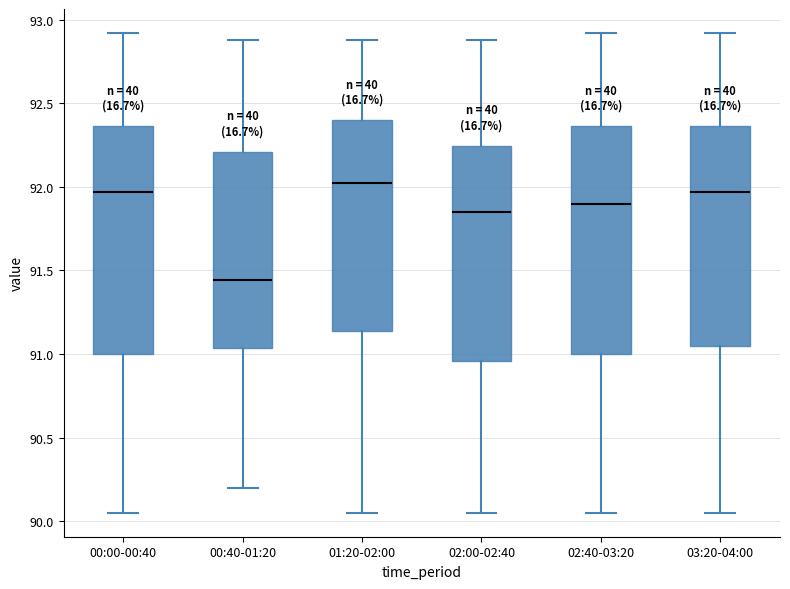

Reading left to right, transcribe this box plot: for each box, give where its median line is, the range the box spans, and where its two whiskers end, as read against the y-axis. The values are not printed on the chart, so give them approximately, as read against the axis.

00:00-00:40: median 91.95, box 91.00 to 92.35, whiskers 90.05 to 92.90
00:40-01:20: median 91.45, box 91.05 to 92.20, whiskers 90.20 to 92.90
01:20-02:00: median 92.00, box 91.15 to 92.40, whiskers 90.05 to 92.90
02:00-02:40: median 91.85, box 90.95 to 92.25, whiskers 90.05 to 92.90
02:40-03:20: median 91.90, box 91.00 to 92.35, whiskers 90.05 to 92.90
03:20-04:00: median 91.95, box 91.05 to 92.35, whiskers 90.05 to 92.90